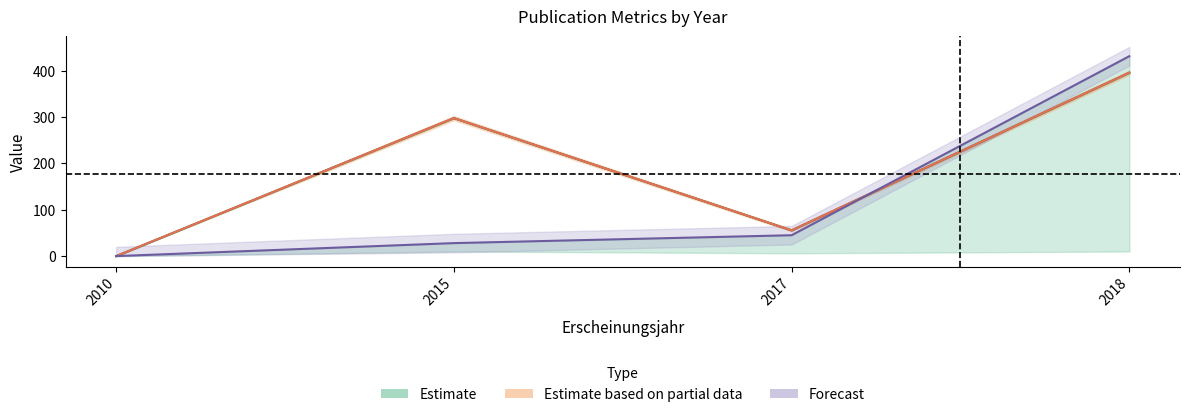

What is the sum of the Schriftenreihe Bandzahl values at 2010 and 2018?

431